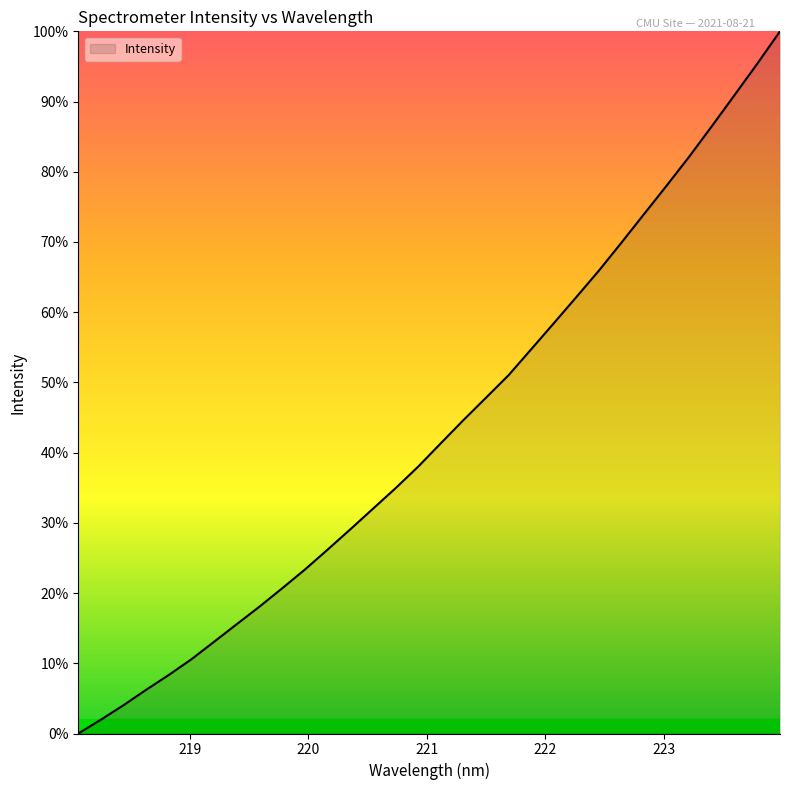

Is this an area chart (filled region under the line)?

Yes